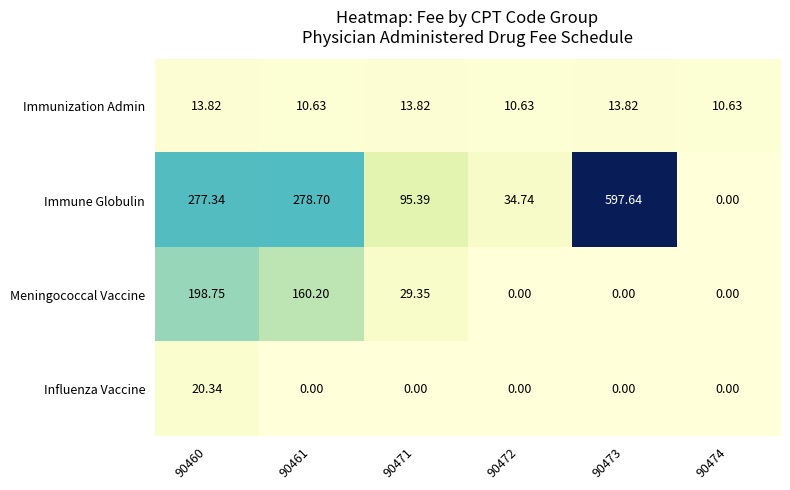

Which series has the largest total across all categories?

Immune Globulin